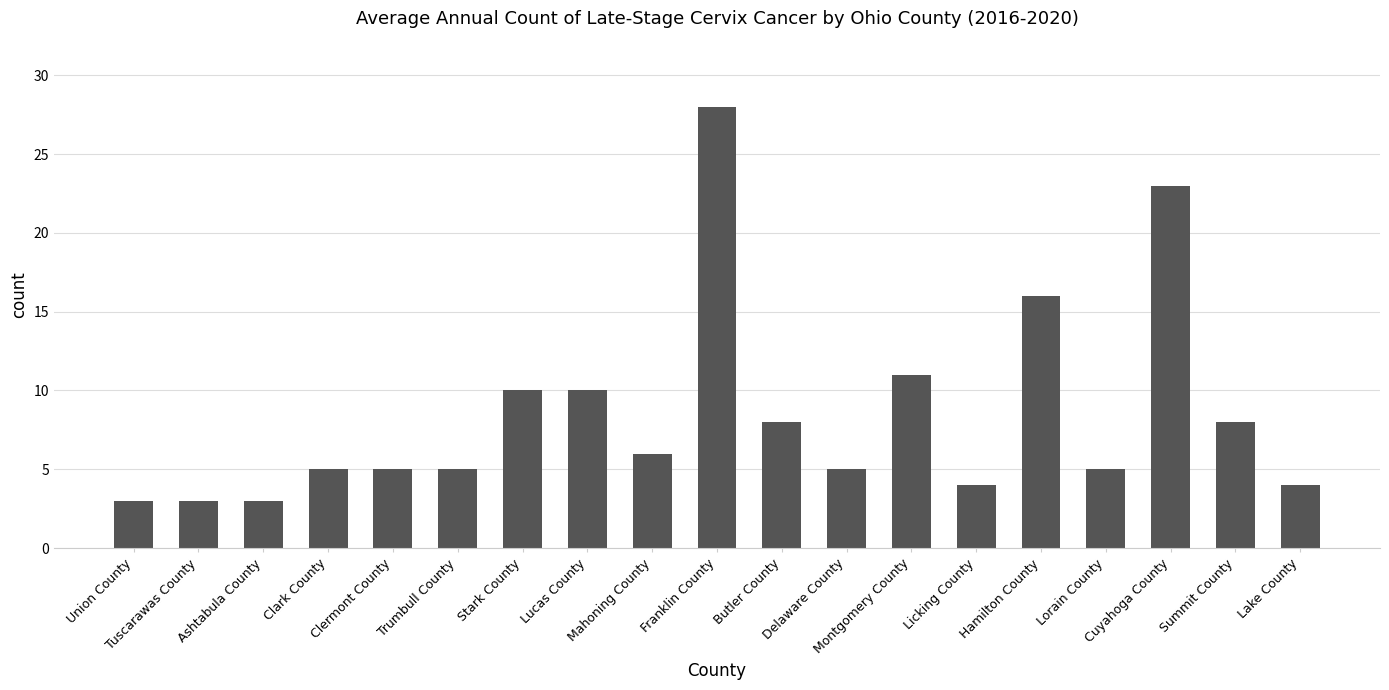

How many distinct data groups are displayed?

1